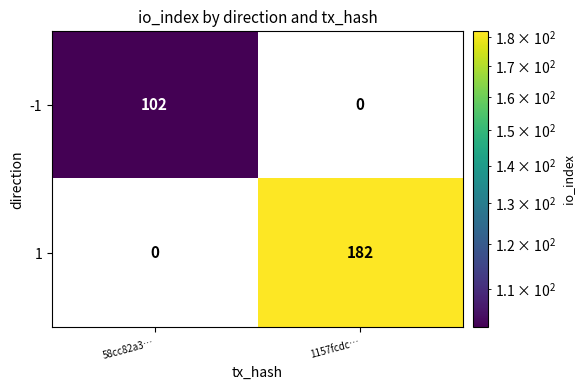

Reading right to left, extract all data points from this chart.

-1: 0	102
1: 182	0